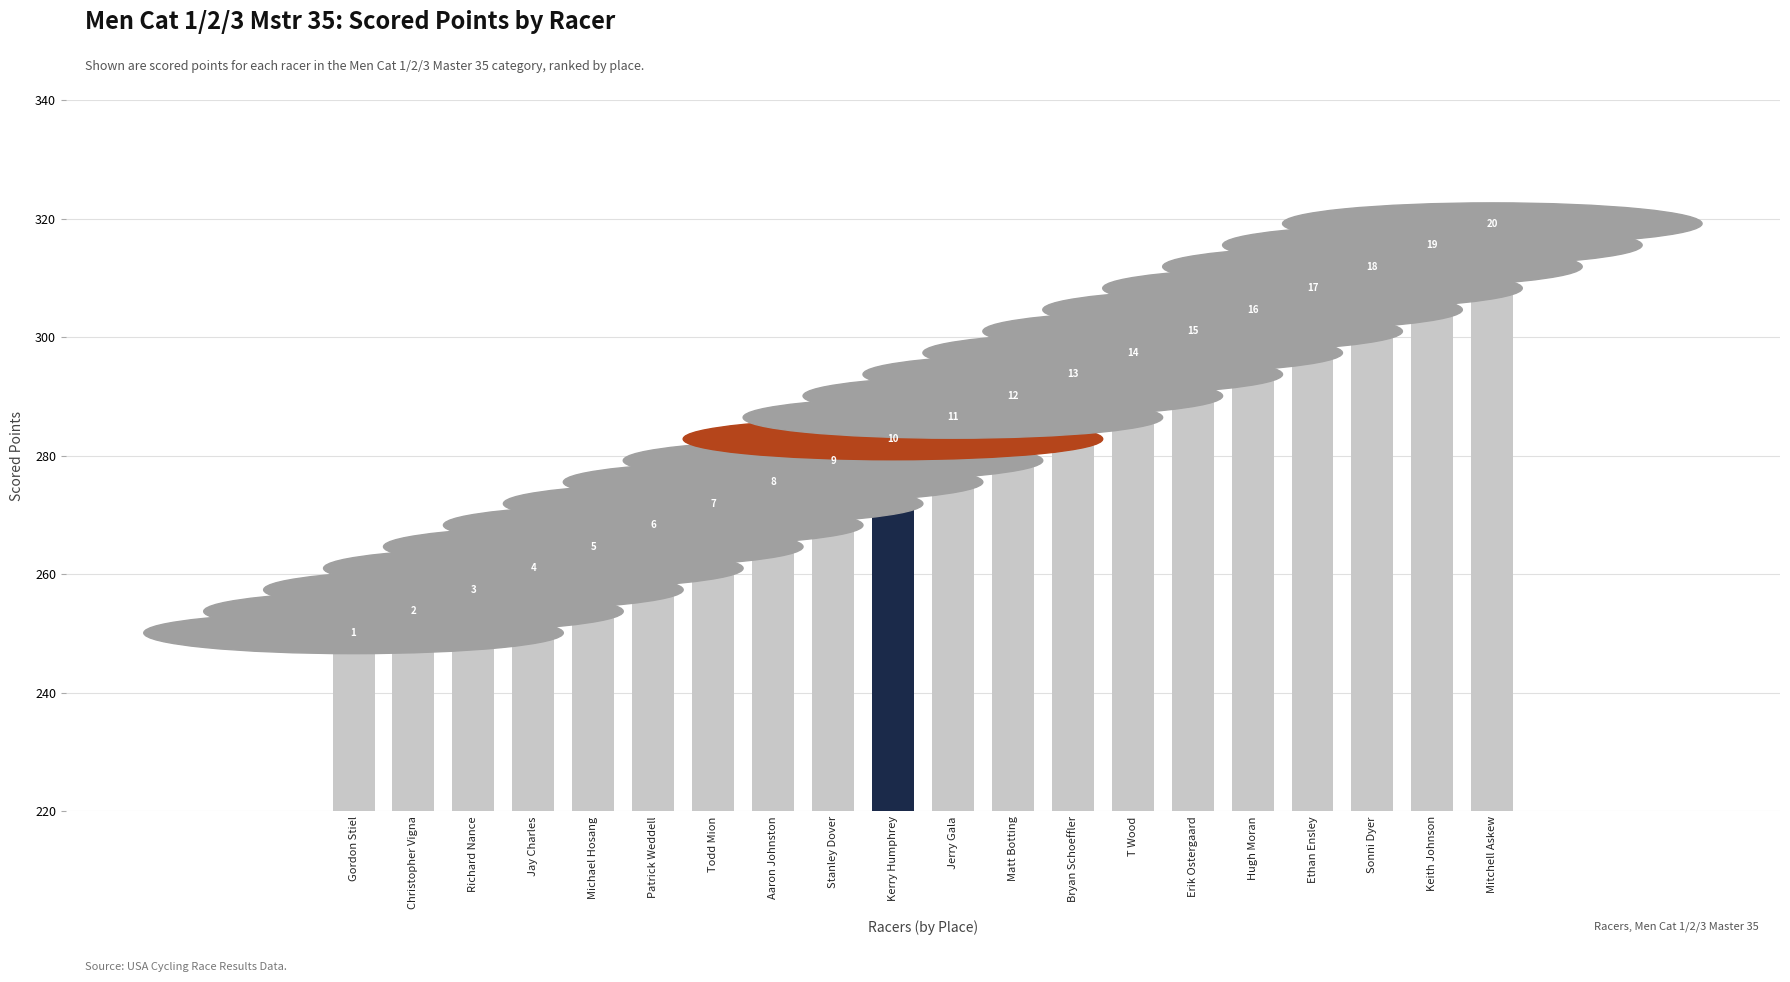

What is the smallest value displayed?

247.6